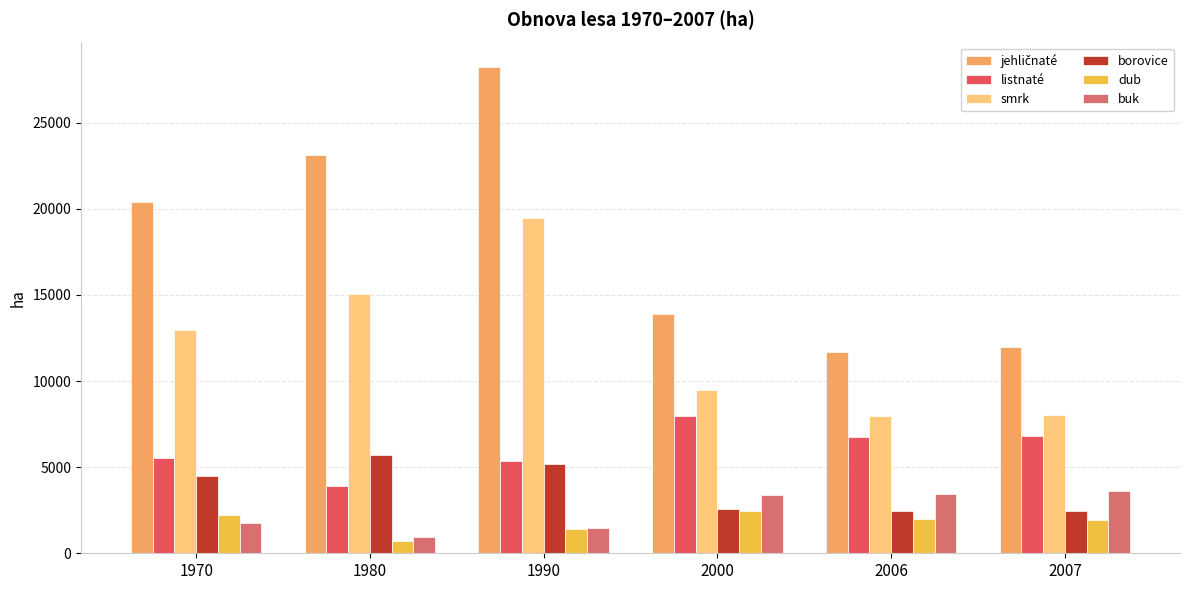

How many distinct data groups are displayed?

6